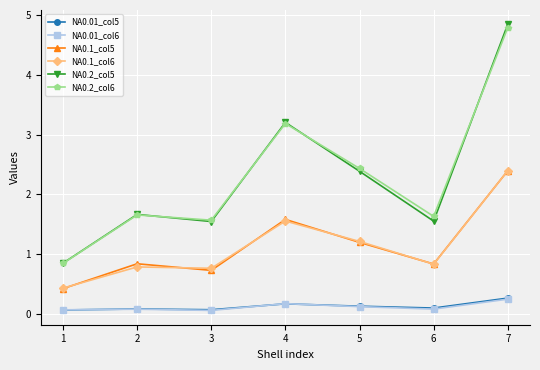

Where does the NA0.2_col6 series first go above 1?

2